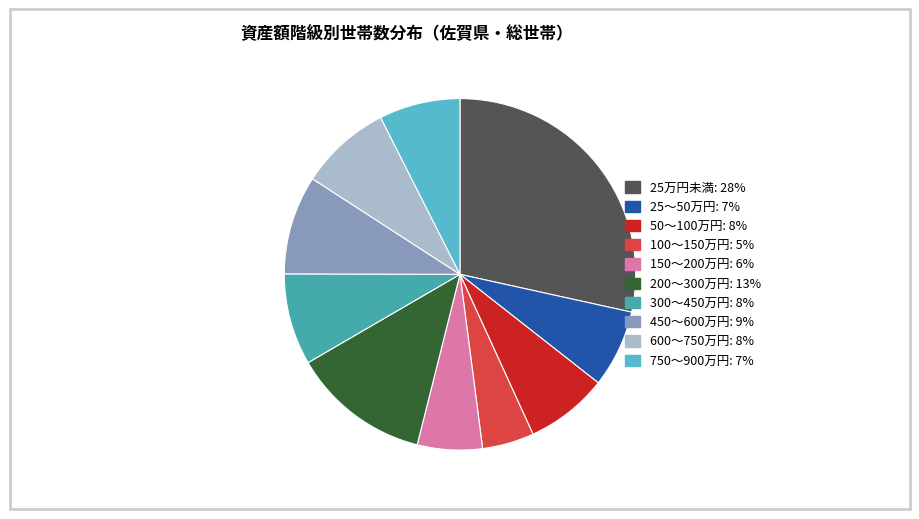

How many segments does this pie chart have?

10